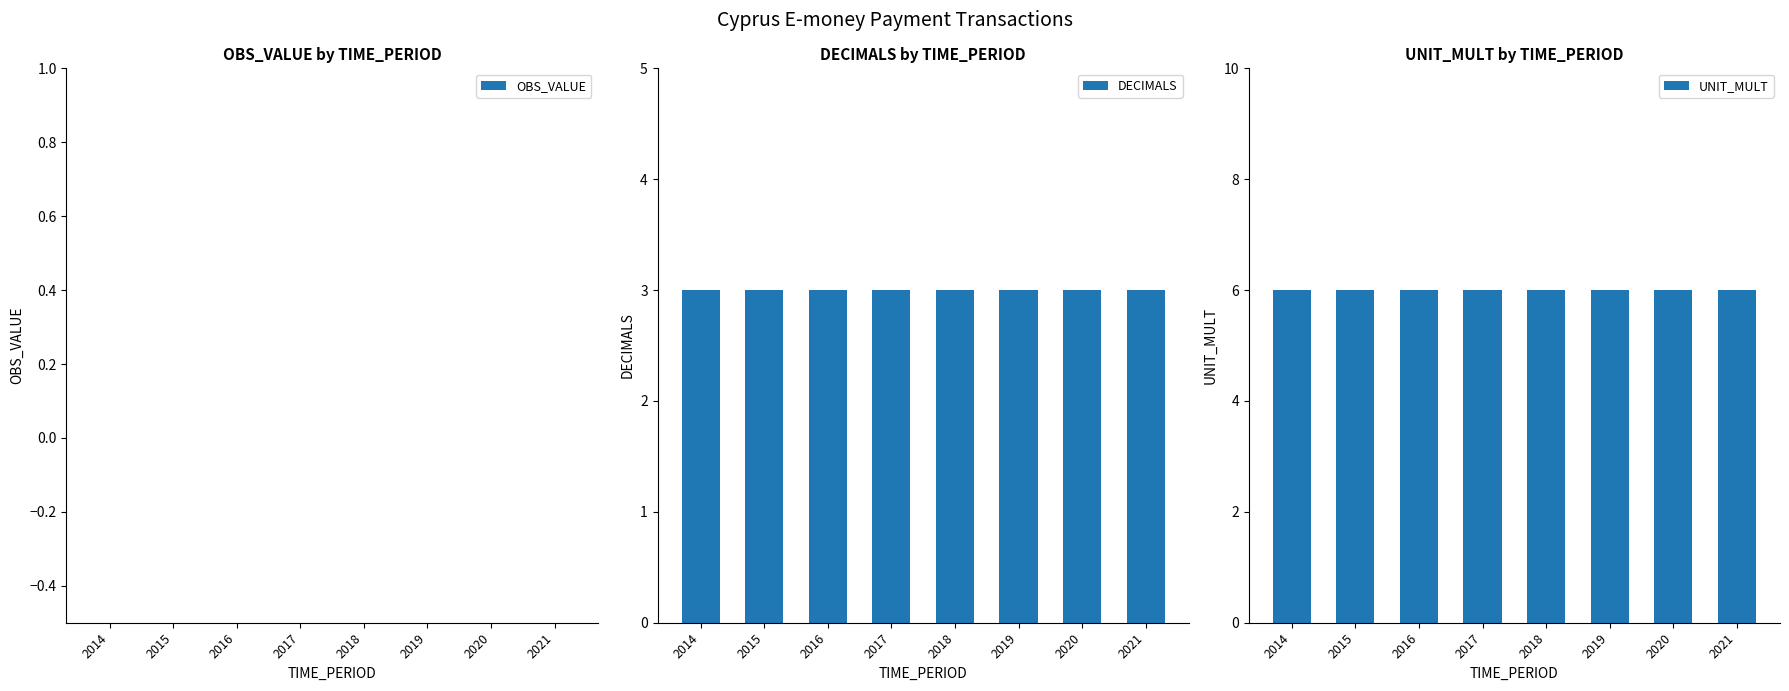

What is the sum of all UNIT_MULT values?

48